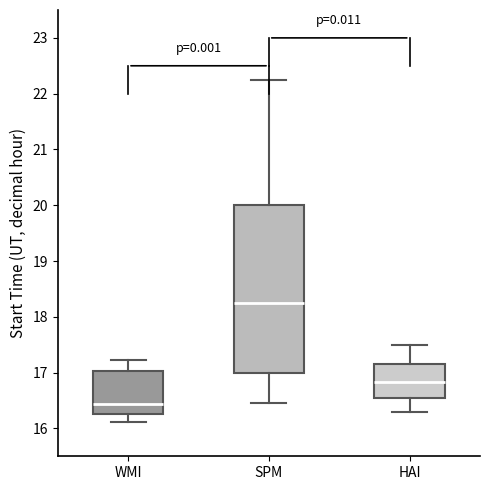

Which box has the highest median line?

SPM